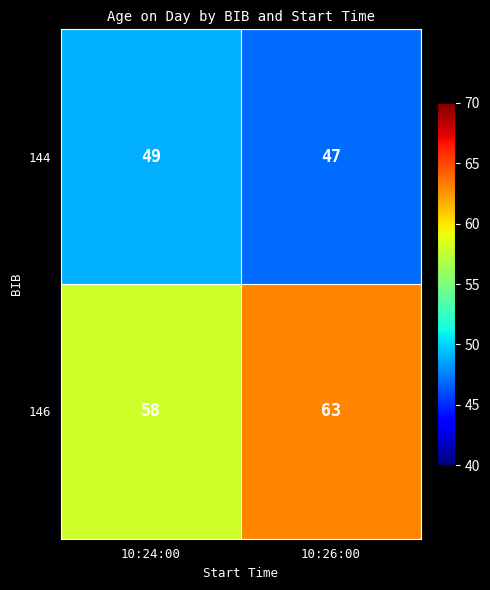

Reading left to right, extract all data points from this chart.

144: 49	47
146: 58	63